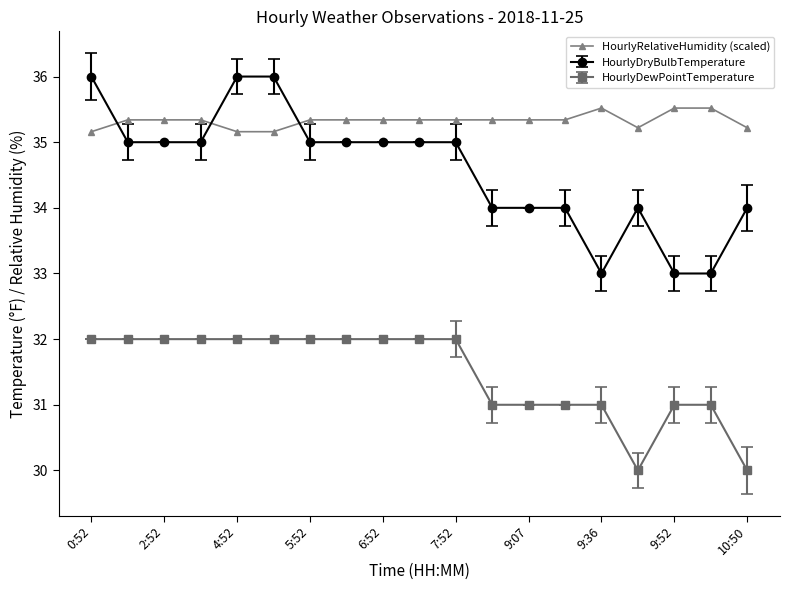

Which series has the largest range (max minus min)?

HourlyDryBulbTemperature